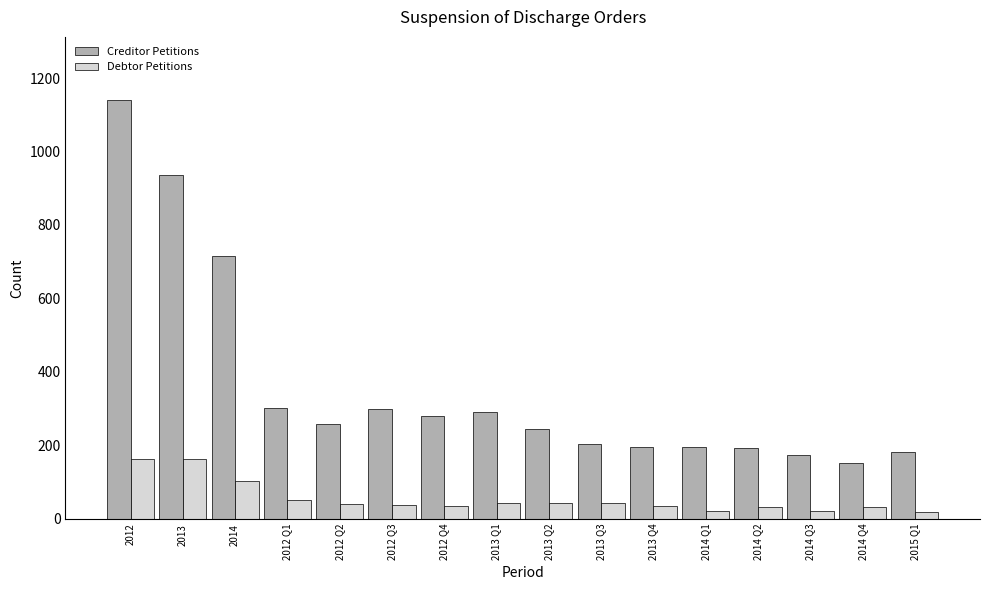

What is the label of the 3rd bar from the left?

2014